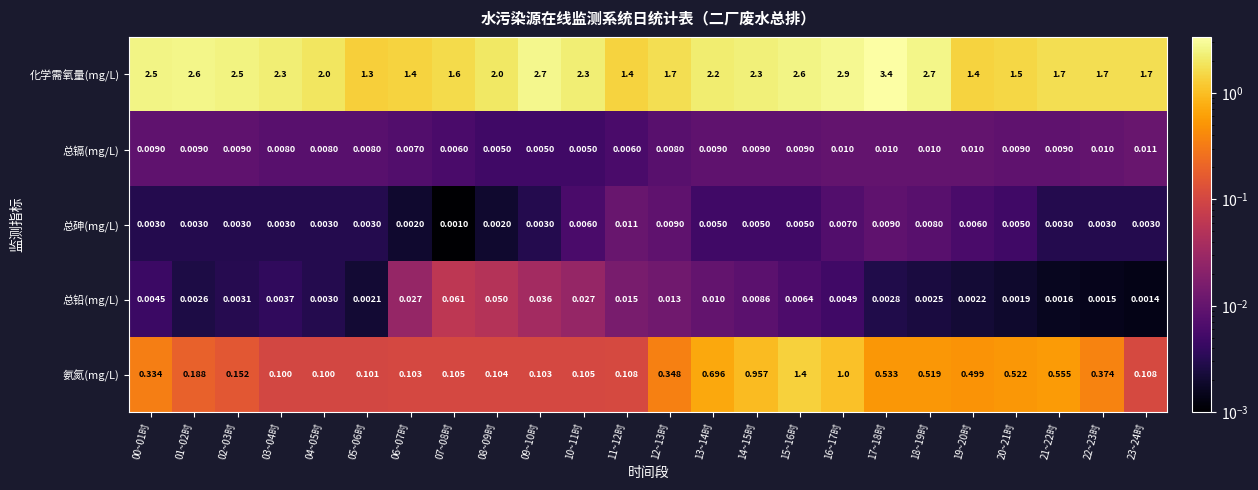

At how many categories does at least one series exceed 3?

1